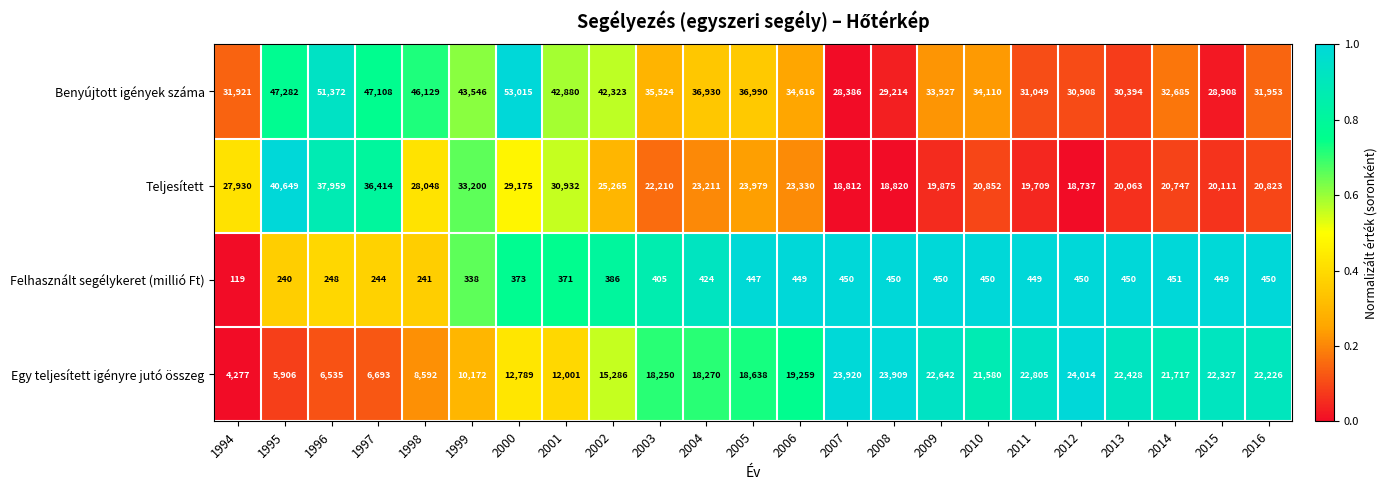

Where is Egy teljesített igényre jutó összeg nearest to the value 14145?

2002